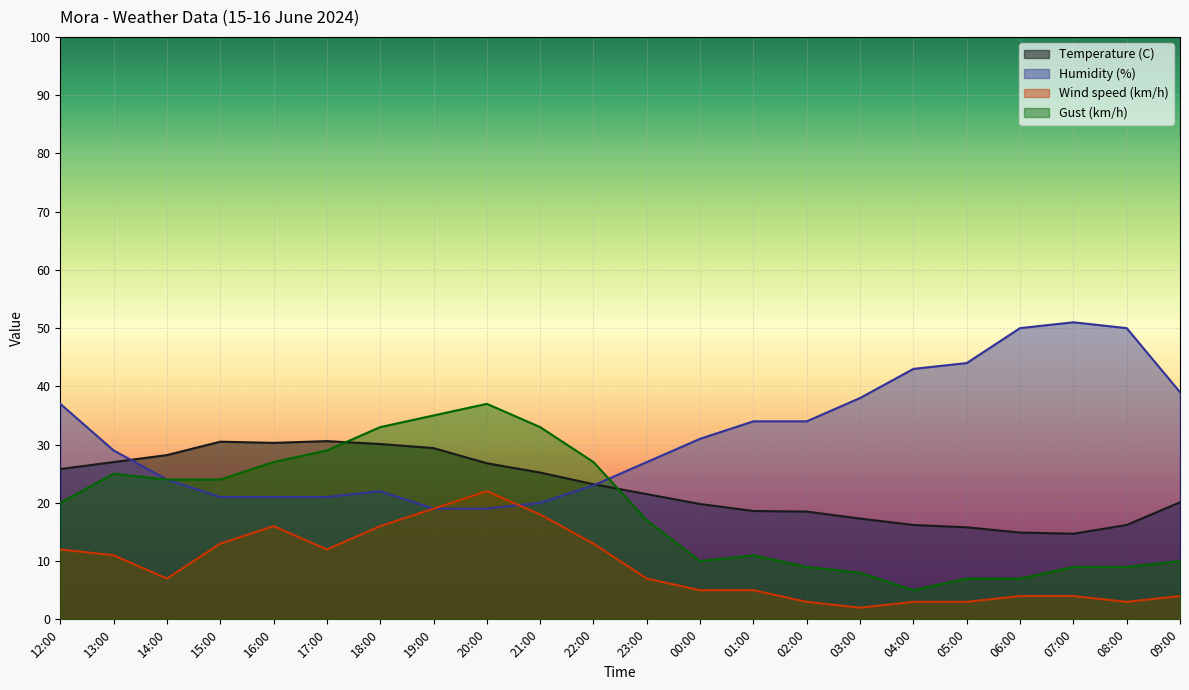

What is the label of the 12th point from the left?

23:00